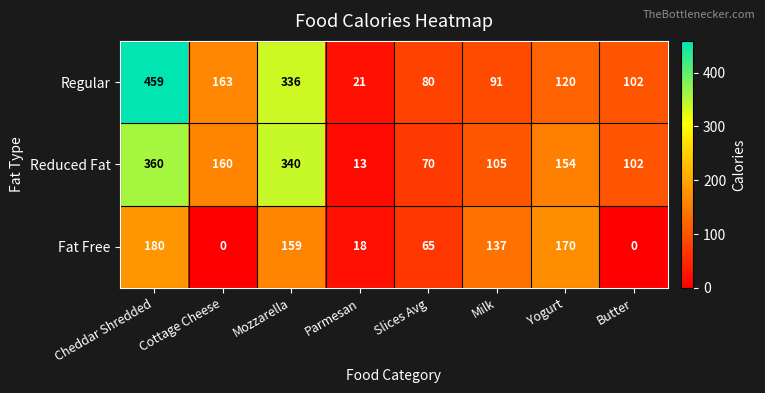

At how many categories does at least one series exceed 42?

7